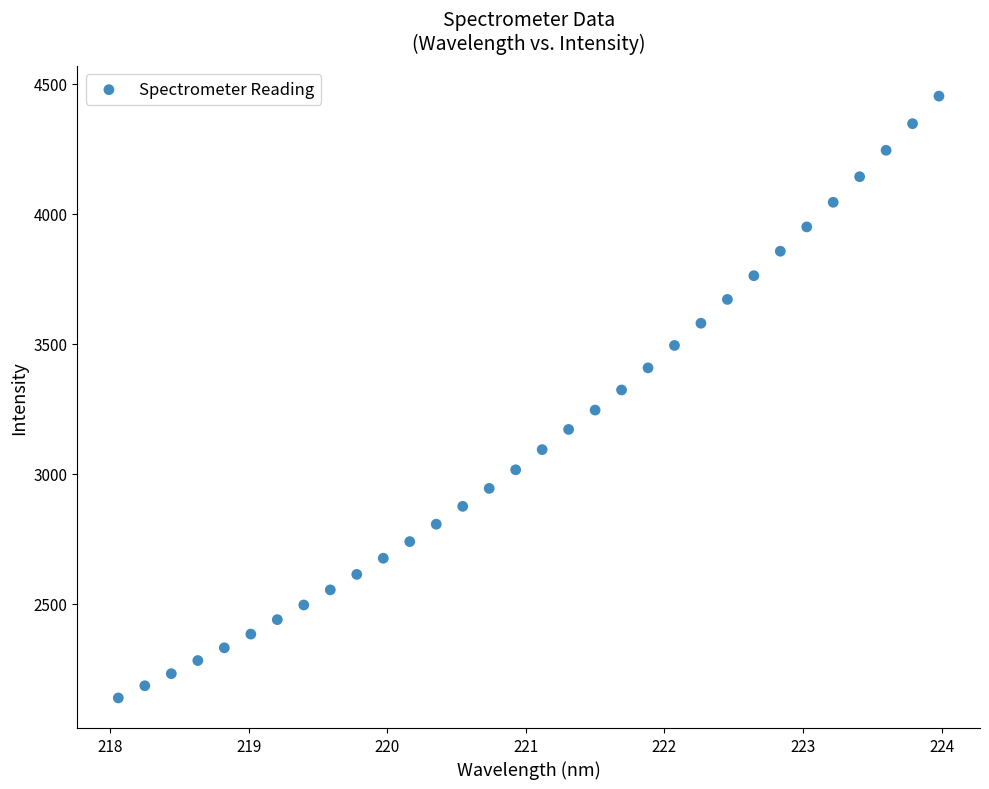

What is the range of X values (max minus min)?

5.9